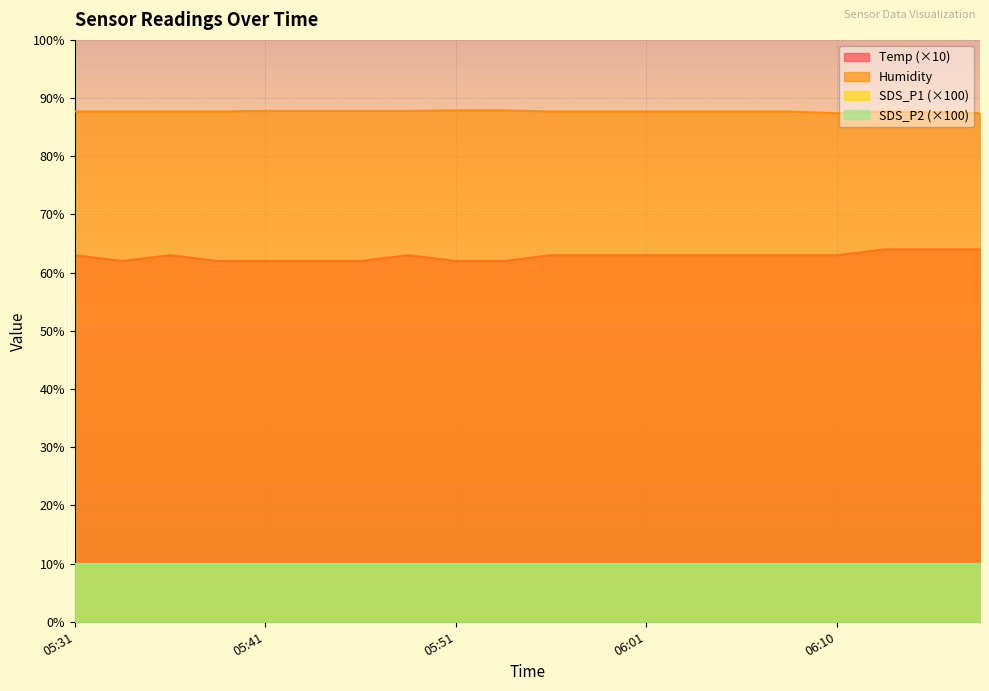

Does the chart display data point markers on the line(s)?

No